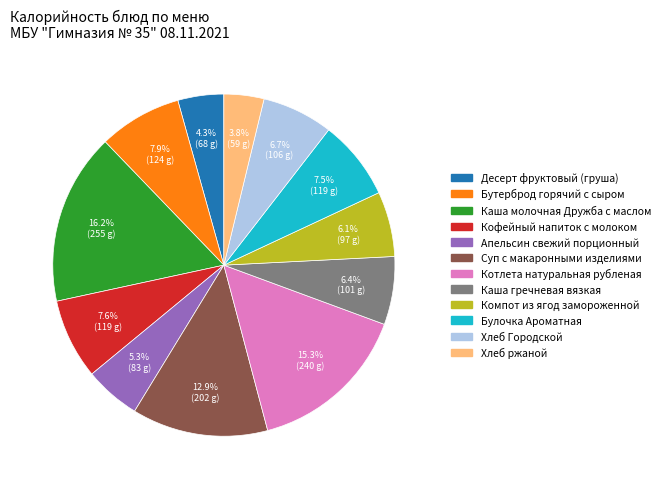

Which slice is the smallest?

Хлеб ржаной